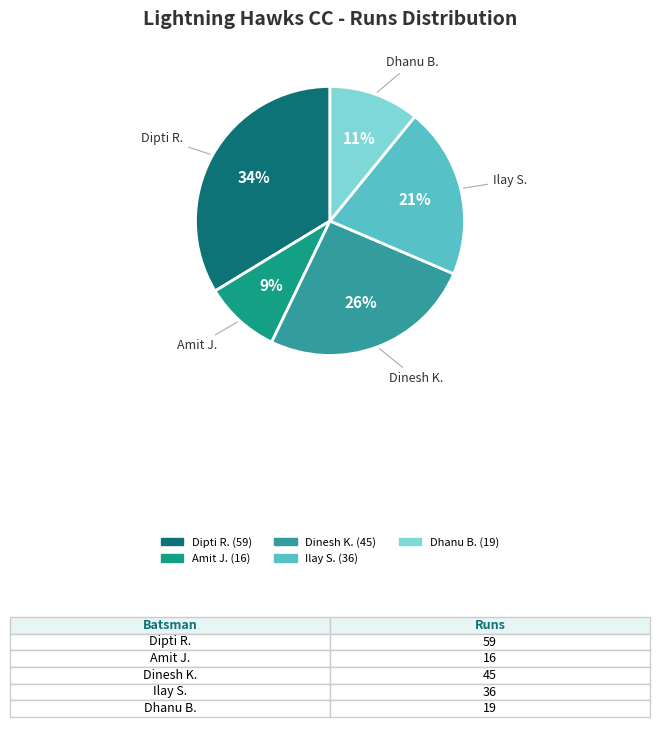

How many segments does this pie chart have?

5